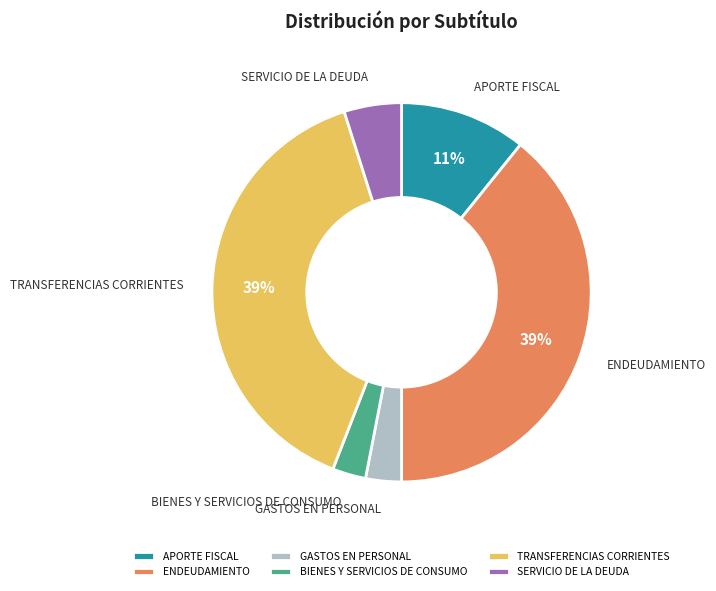

Count the number of slices in the pie.

6